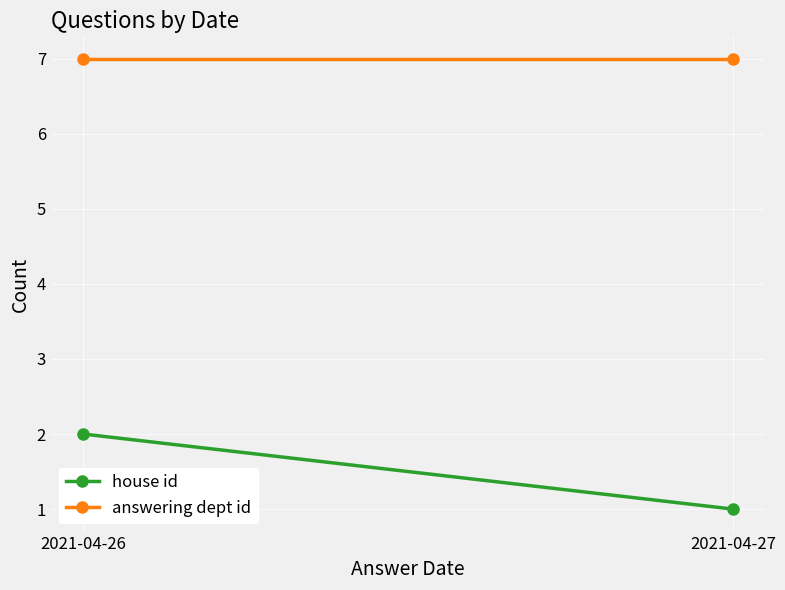

What is the difference between the house id values at 2021-04-26 and 2021-04-27?

1